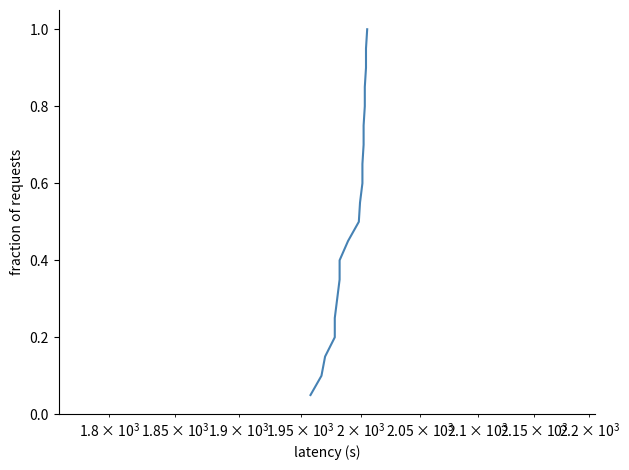

What is the greatest value displayed?

1.0